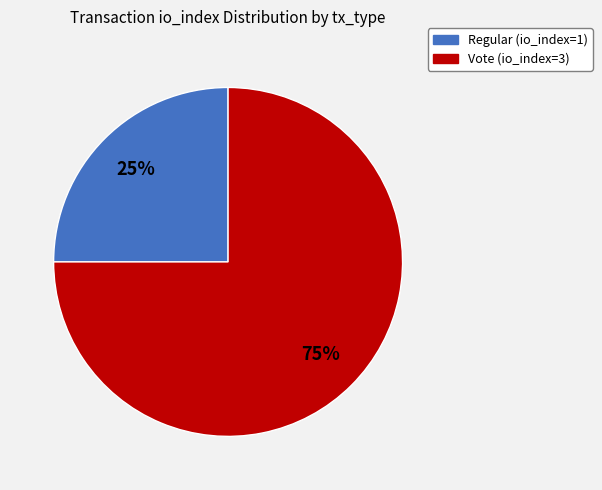

What is the ratio of the value at Regular (io_index=1) to the value at Vote (io_index=3)?

0.3